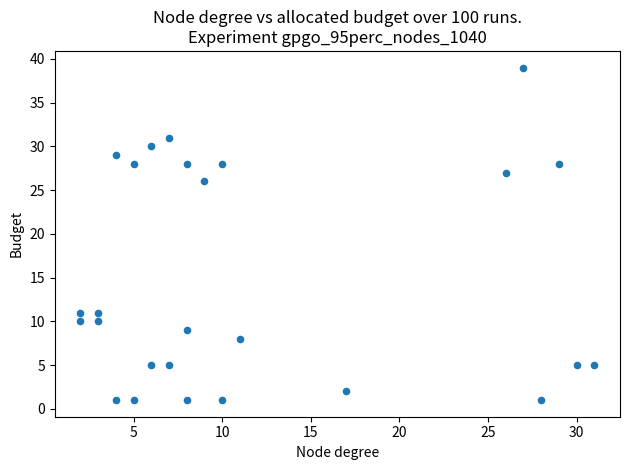

What is the range of Y values (max minus min)?

38